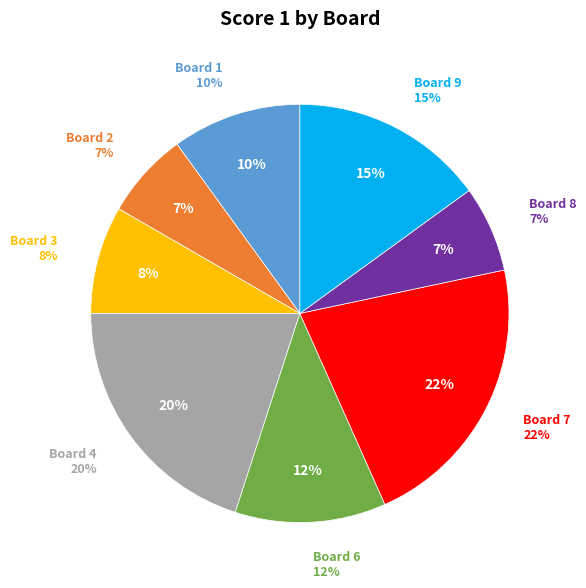

Does any single category account for the majority?

No